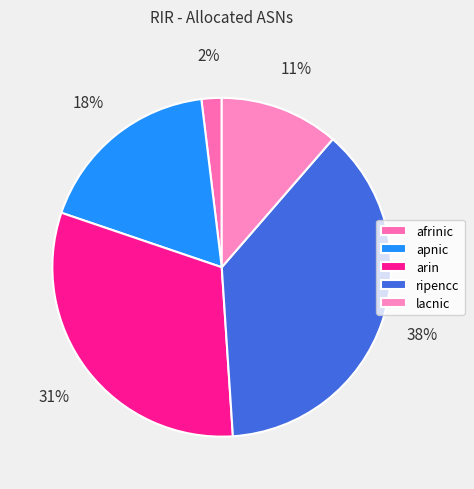

How many slices are in this pie chart?

5